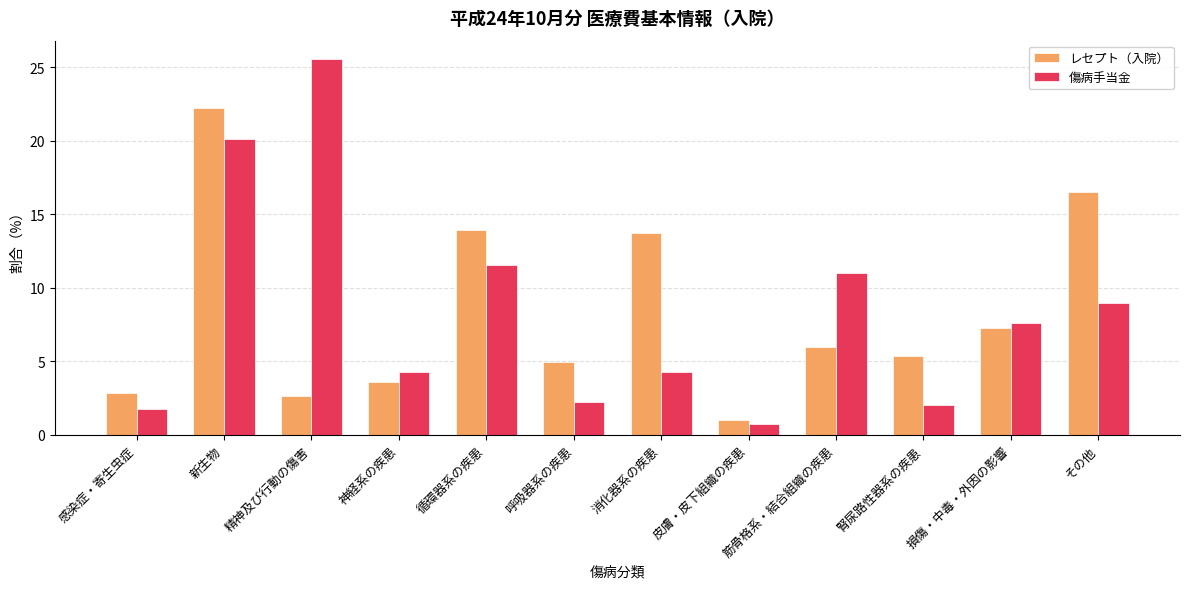

Rank the series at 消化器系の疾患 from highest to lowest value.

レセプト（入院）, 傷病手当金